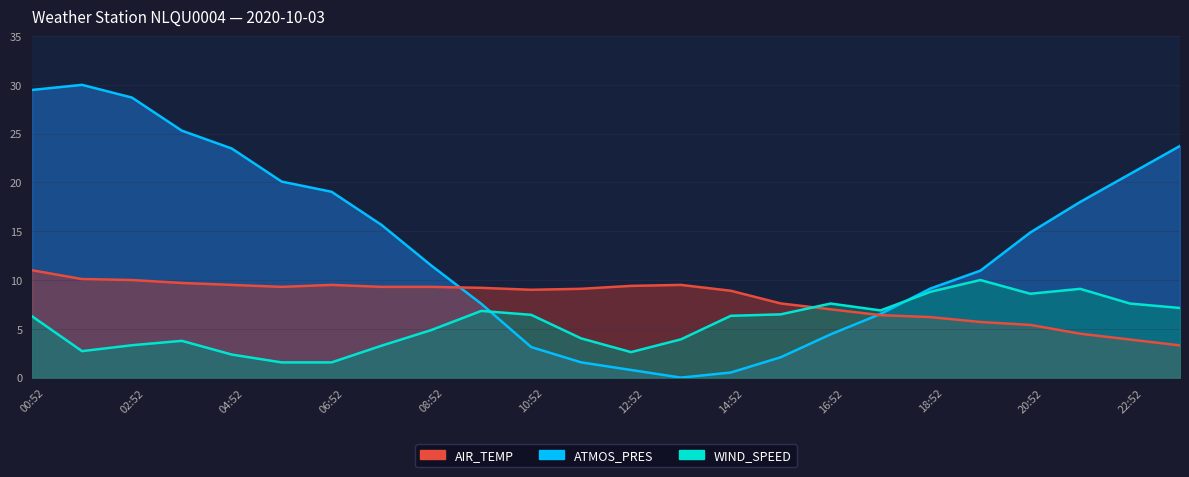

Between 09:52 and 14:52, which series saw the biggest shift?

ATMOS_PRES